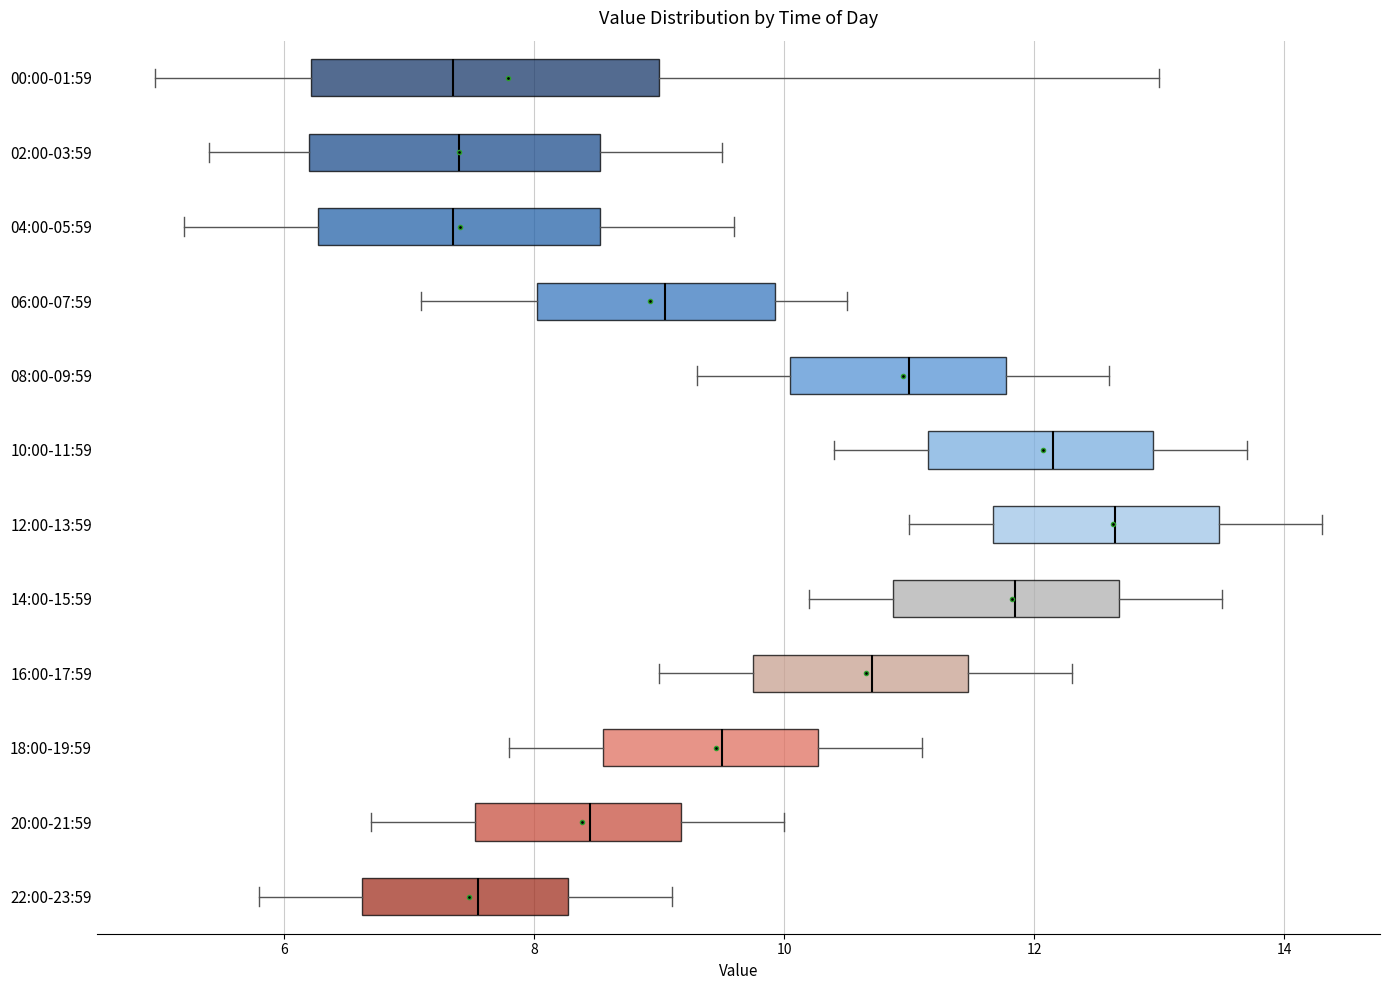

Comparing the boxes themselves (not the whiskers), which one is the widest?

00:00-01:59